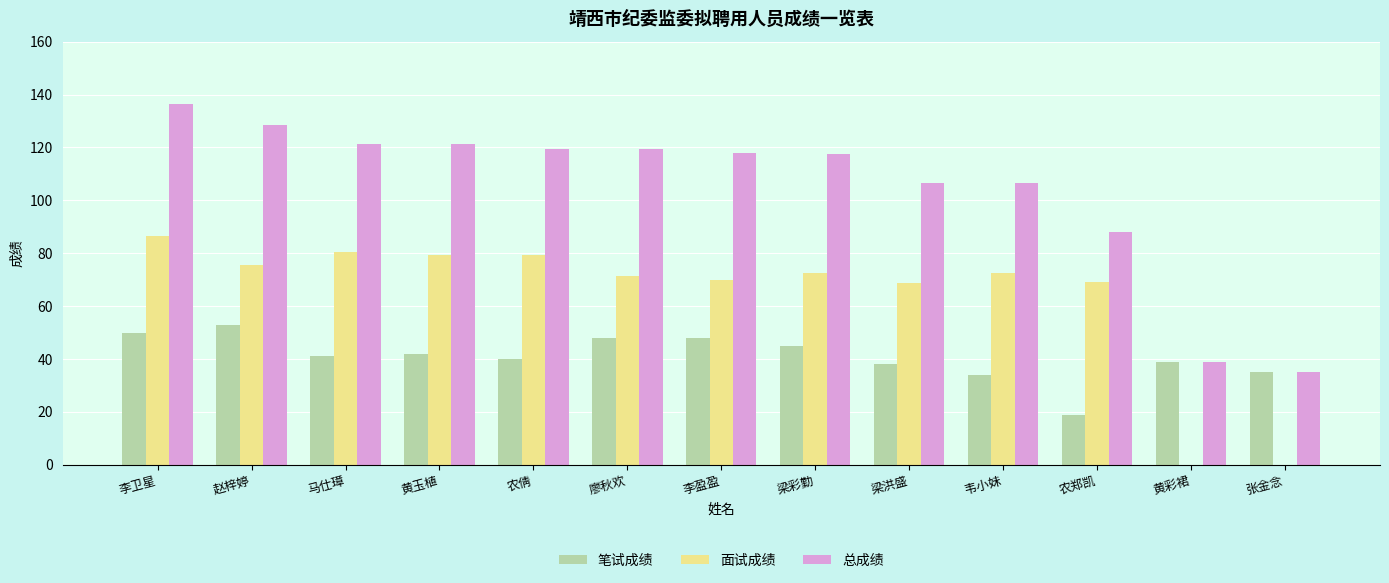

True or false: 总成绩 has a value of 39.0 at 黄彩裙.

True